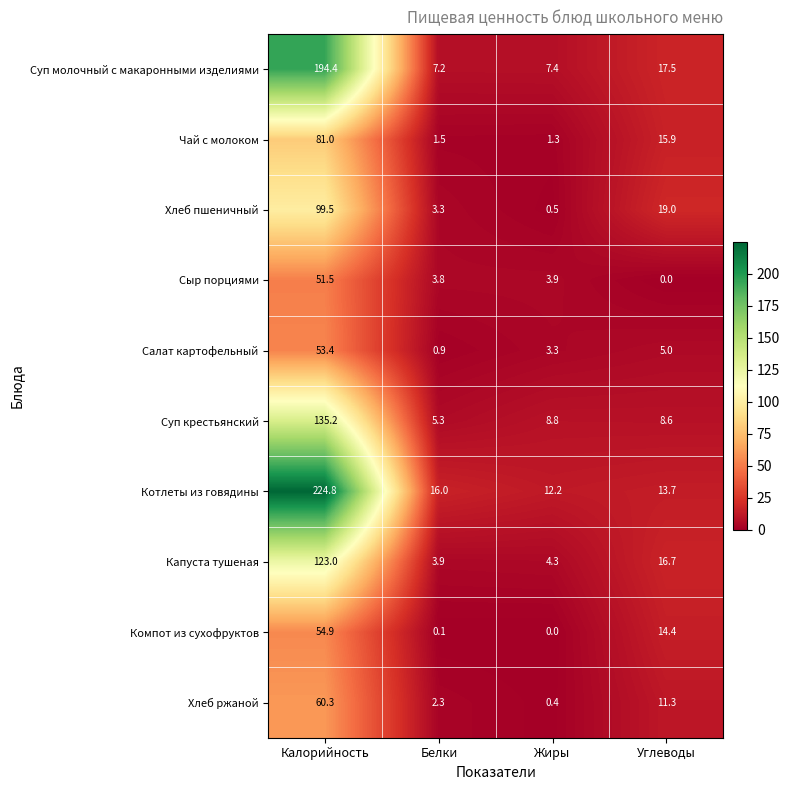

Which series has the largest range (max minus min)?

Котлеты из говядины